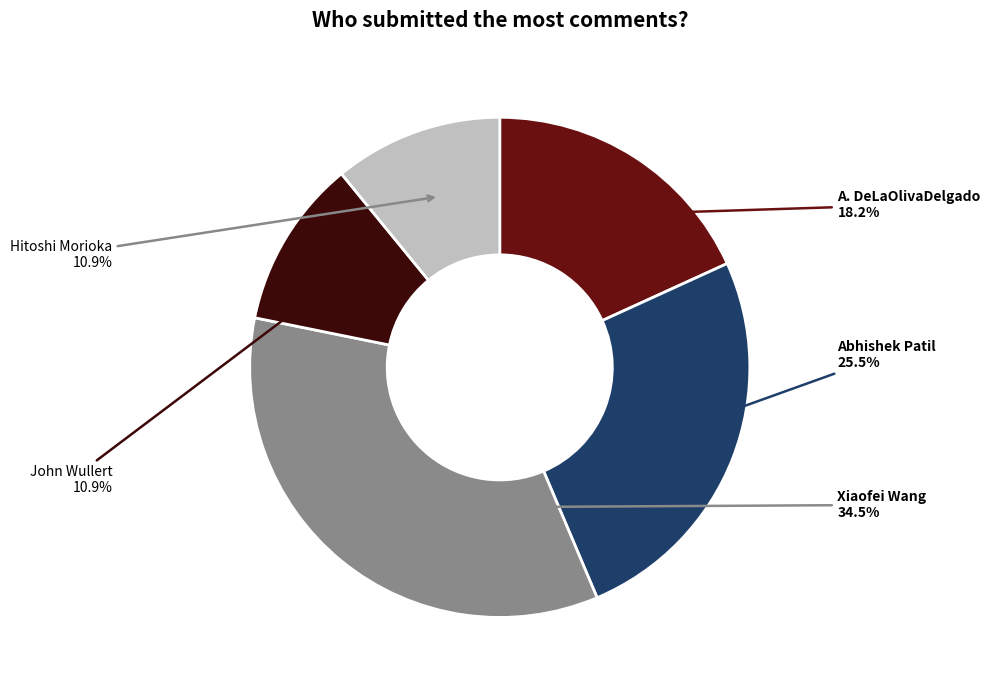

Does any single category account for the majority?

No